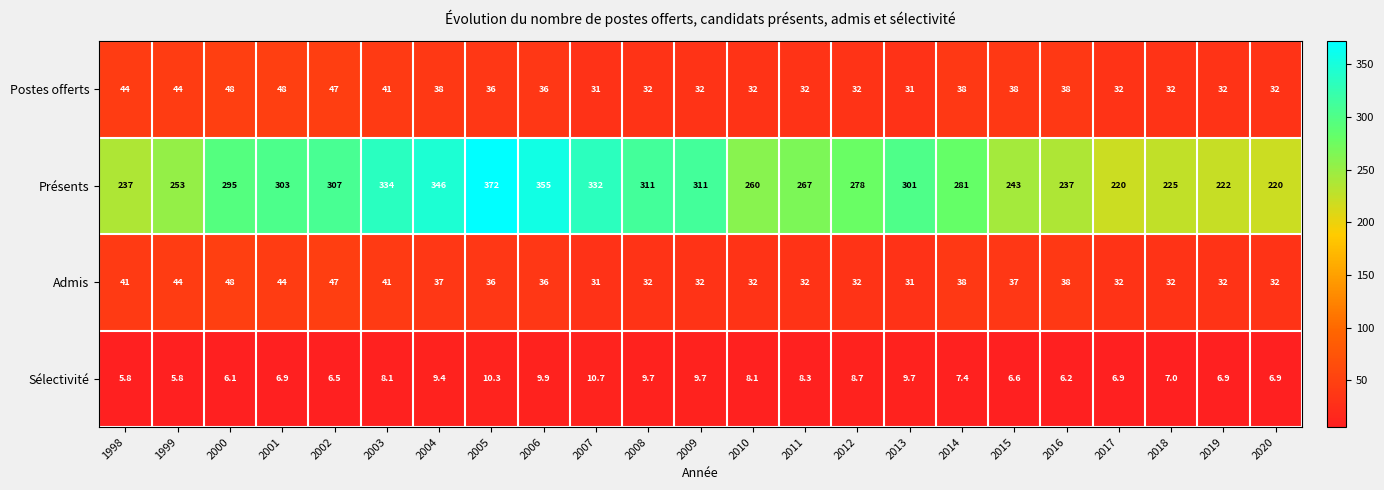

The value of Sélectivité at 2004 is 16.5. True or false?

False